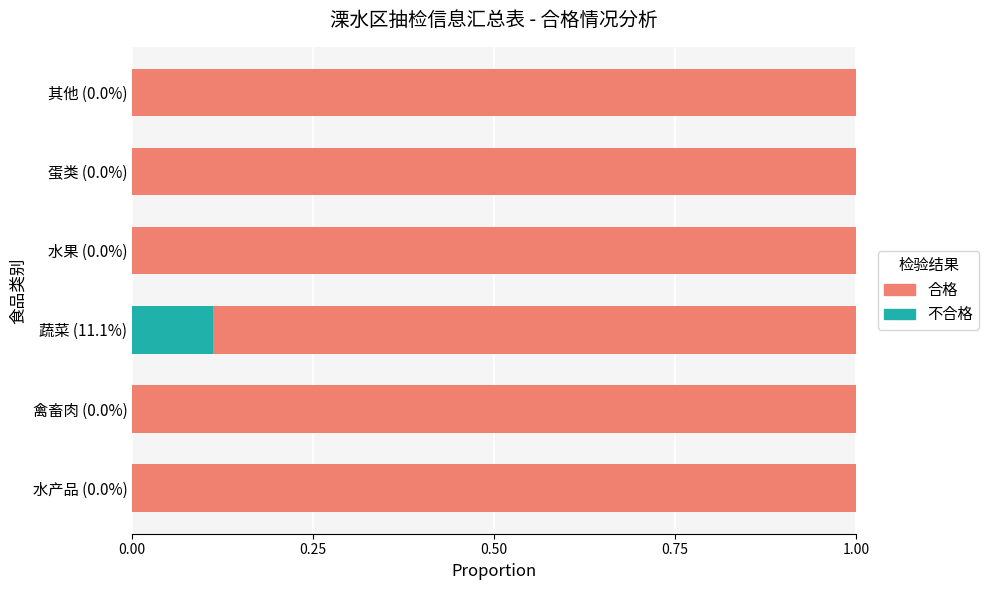

What are all the series names shown in the legend?

合格, 不合格